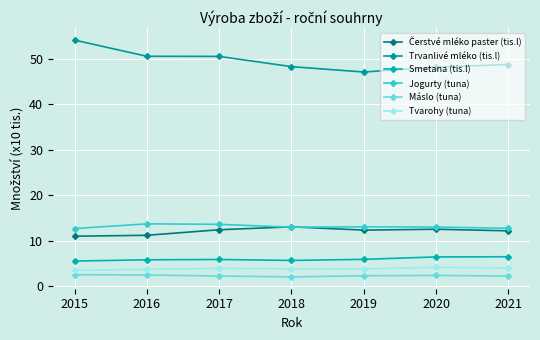

Does the chart have visible grid lines?

Yes